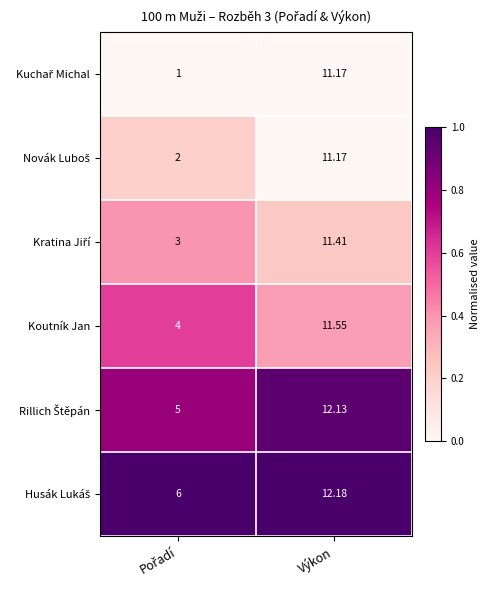

At which category does the chart reach its peak across all series?

Výkon